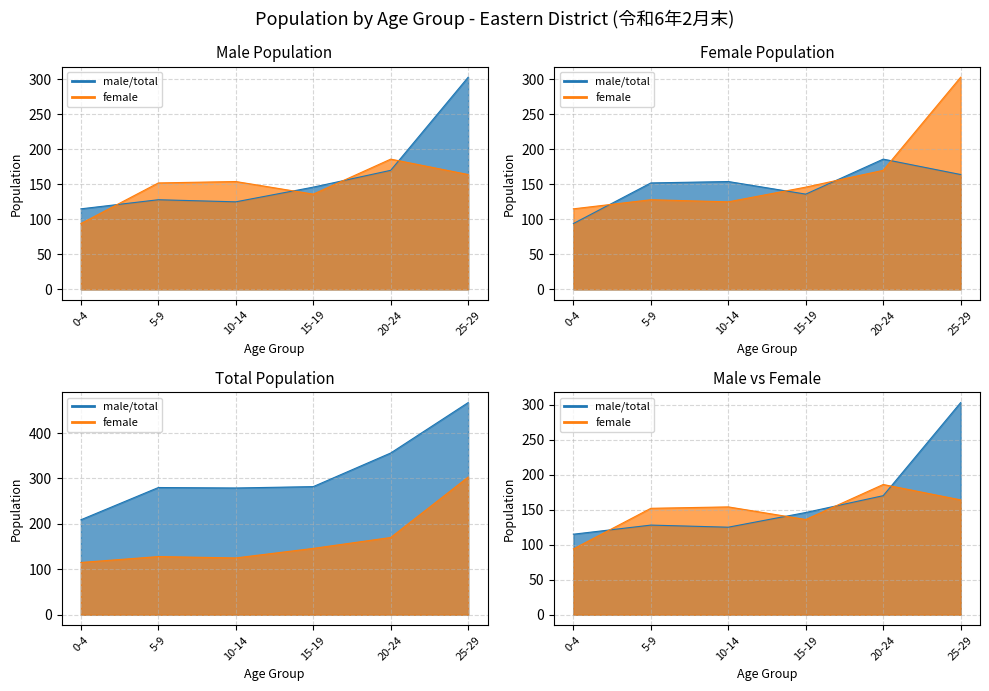

Where do female/train line and total/male line first cross each other?

0-4 and 5-9